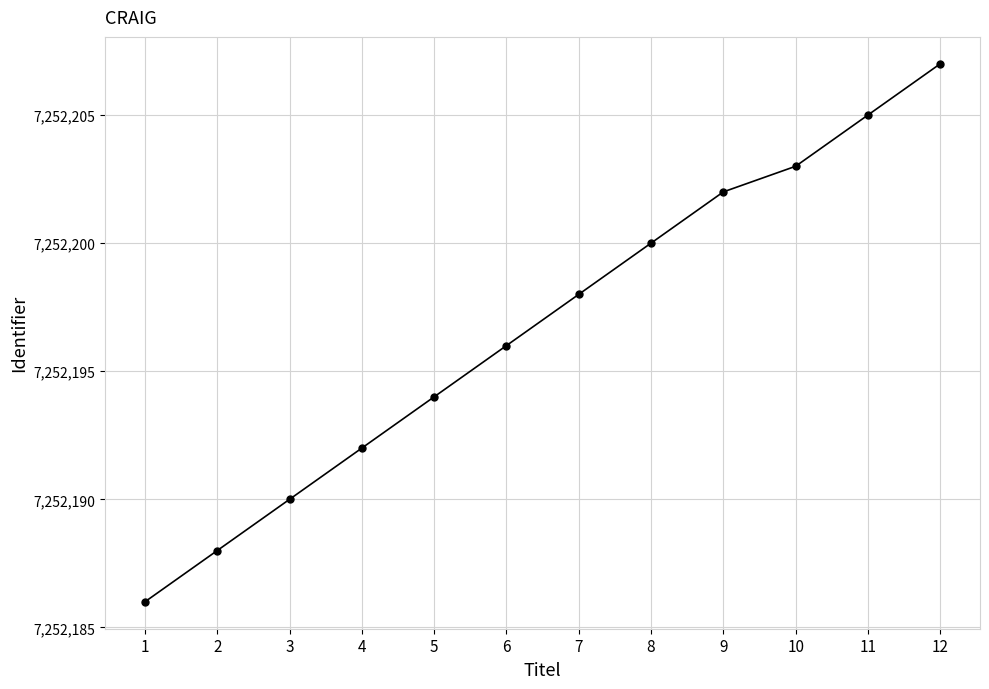

The chart shows a value of 7252194 at 5. True or false?

True